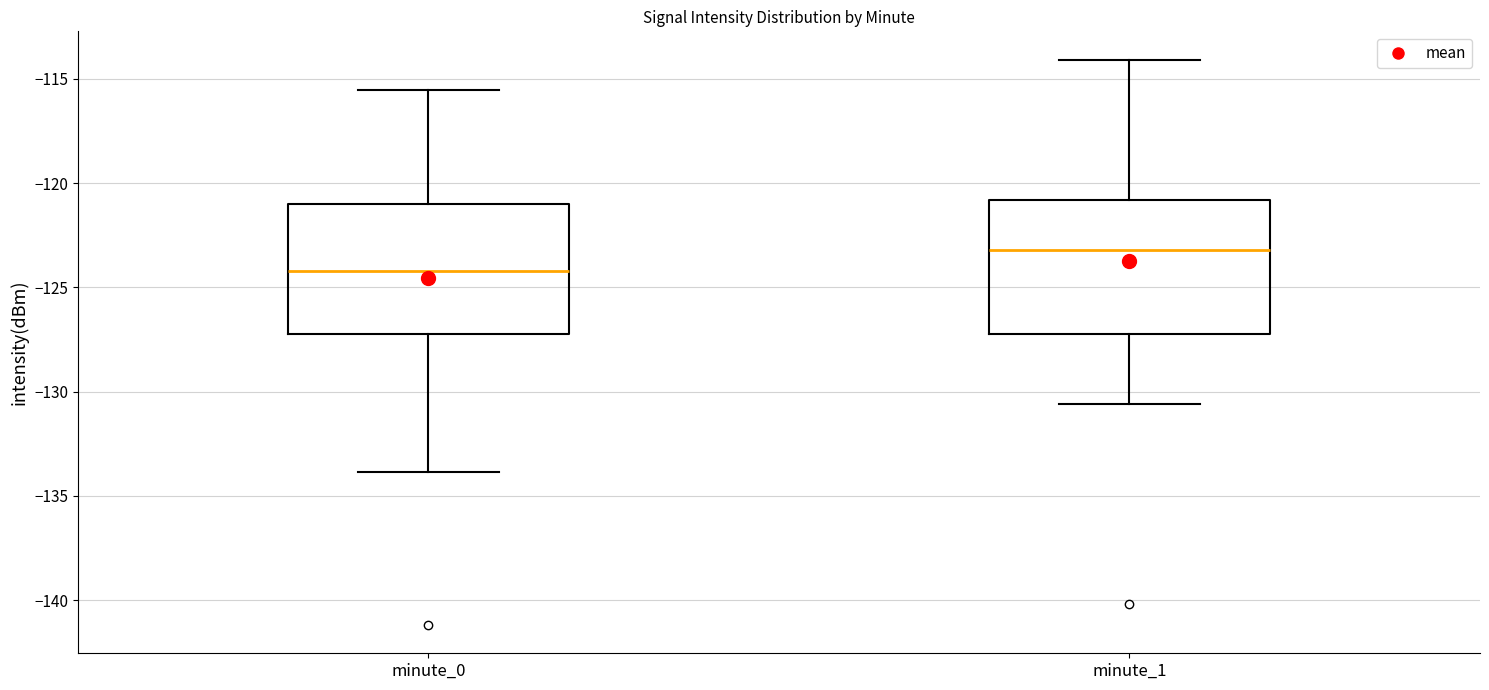

Reading left to right, read every box against the y-axis: the position of its median line, the range the box covers, and the ends of its whiskers. The values are not printed on the chart, so give them approximately, as read against the axis.

minute_0: median -124.0, box -127.0 to -121.0, whiskers -134.0 to -115.5
minute_1: median -123.0, box -127.0 to -121.0, whiskers -130.5 to -114.0